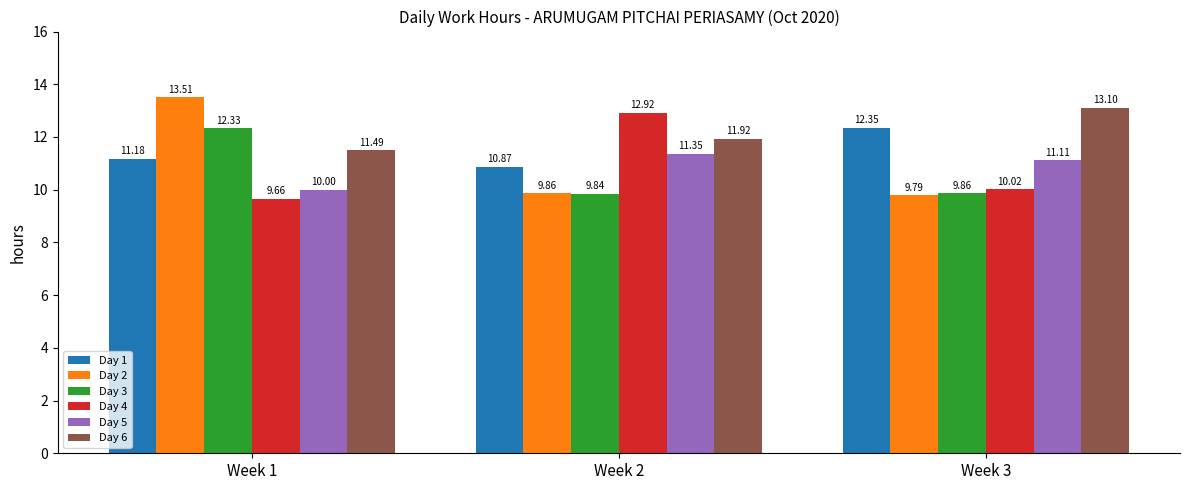

How many distinct data groups are displayed?

6